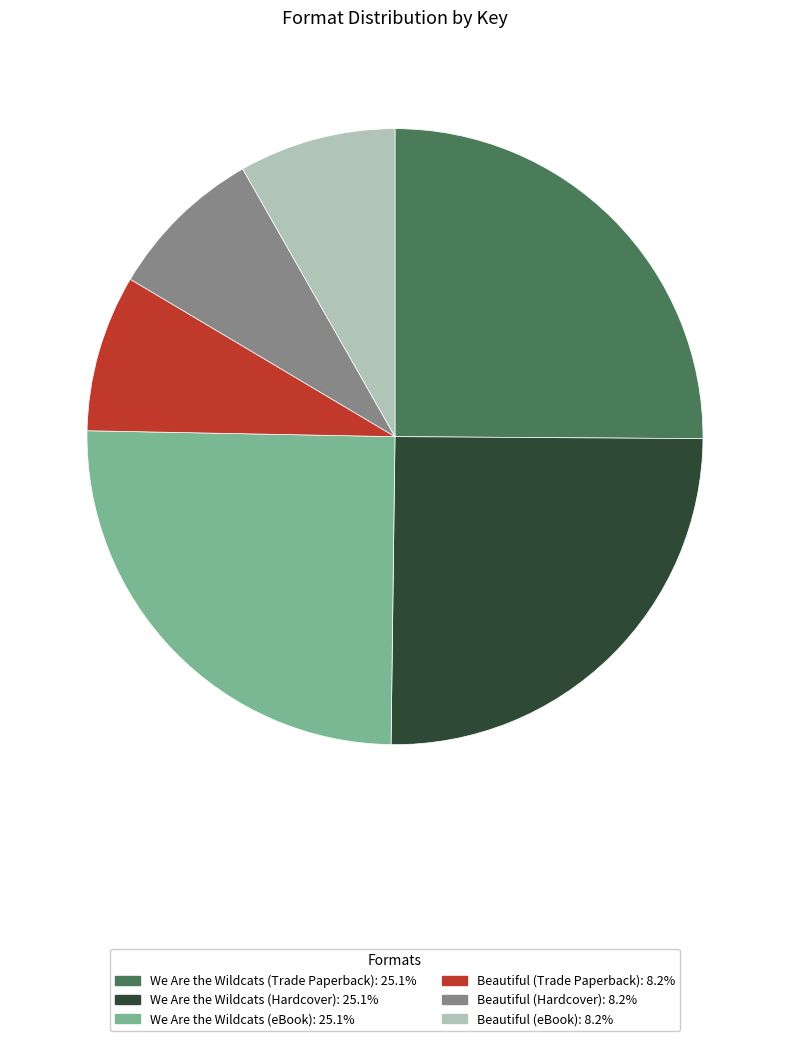

Does We Are the Wildcats (Hardcover) represent more than half of the total?

No